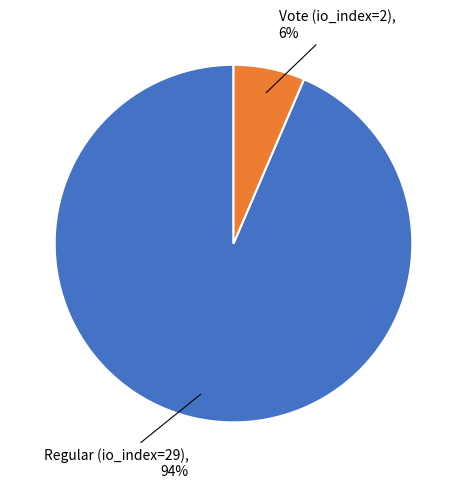

Which has a higher value, Vote (io_index=2) or Regular (io_index=29)?

Regular (io_index=29)